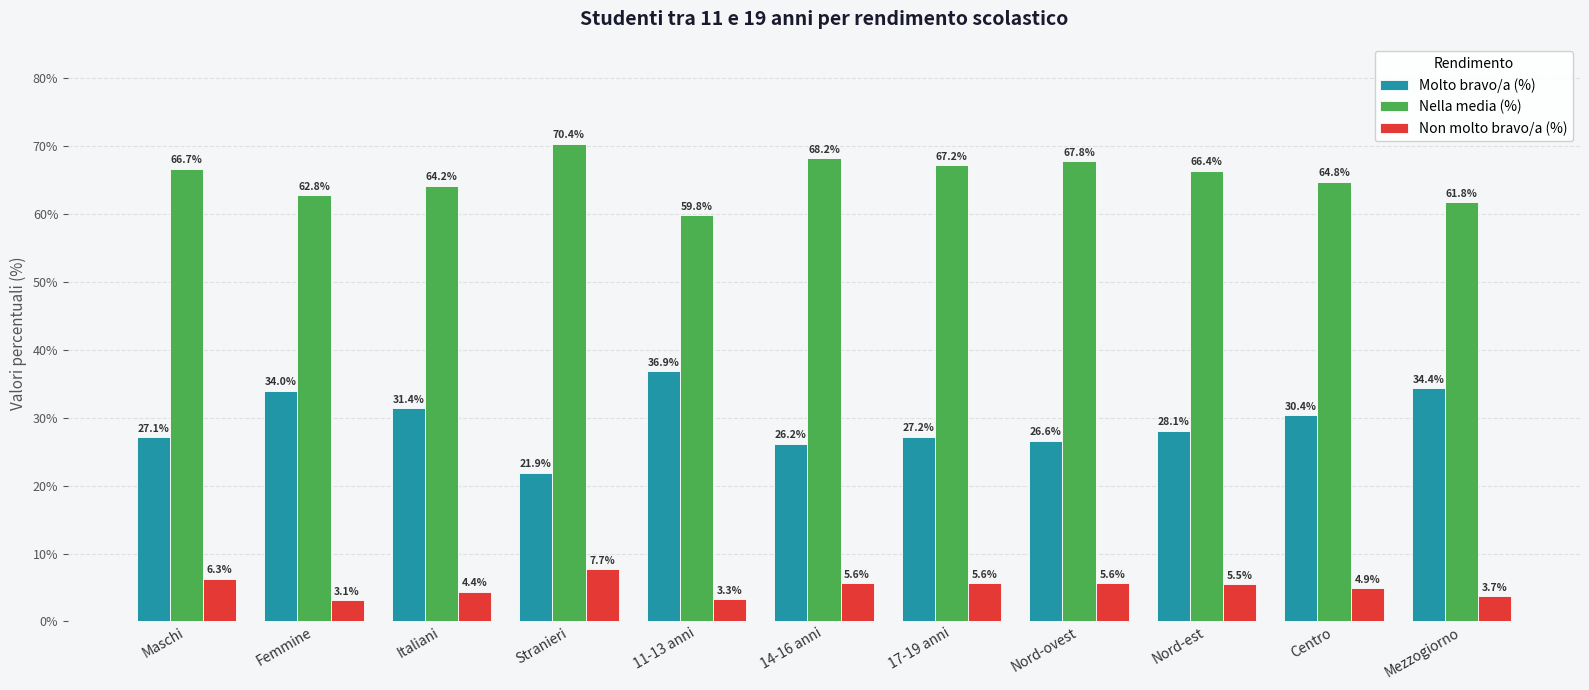

What is the difference between the maximum and minimum values in the Nella media (%) series?

10.6